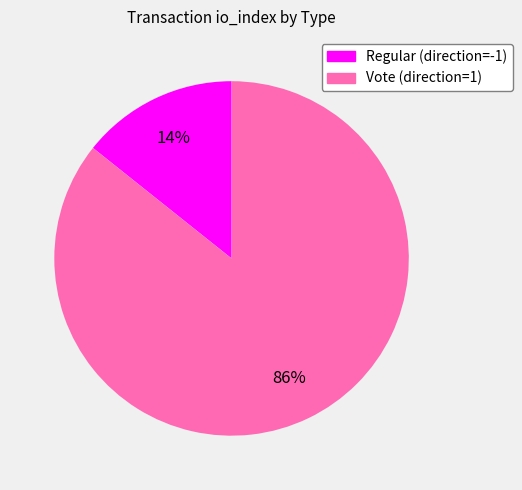

Between Vote and Regular, which is larger?

Vote